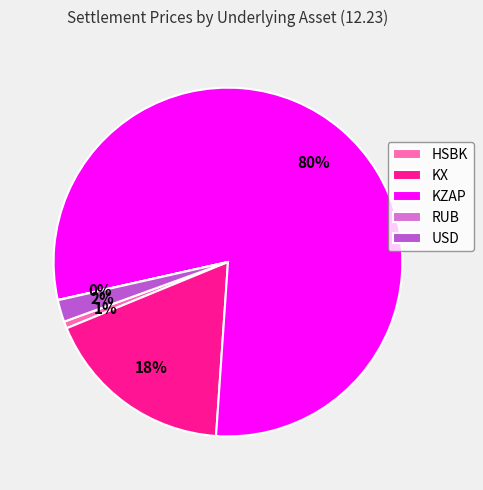

To the nearest percent, what percentage of the pie is HSBK?

1%